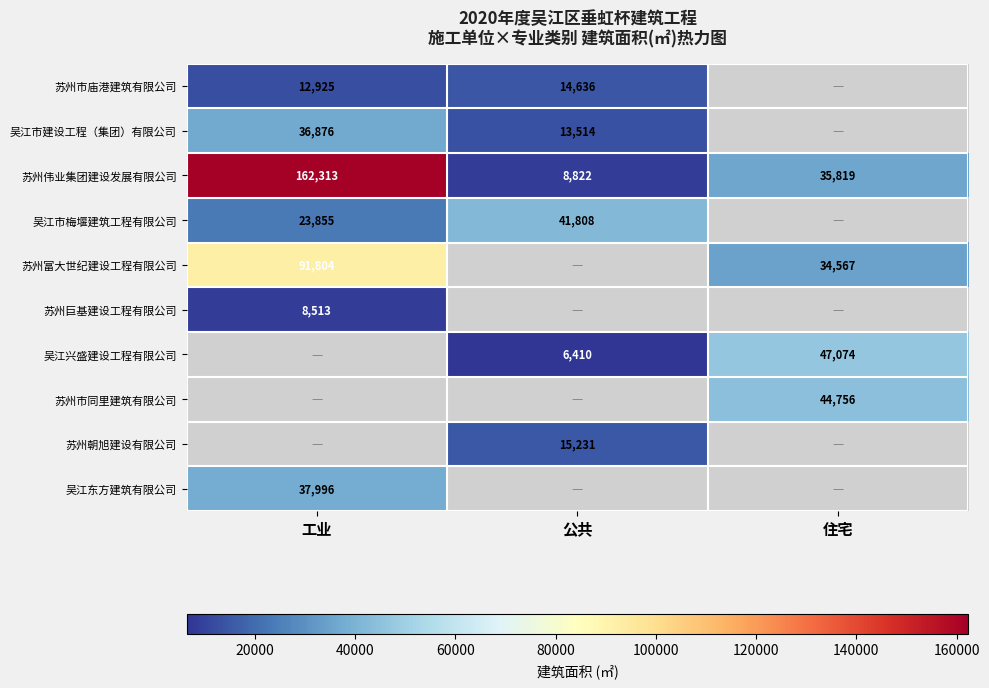

At which label is 苏州伟业集团建设发展有限公司 closest to 85567?

住宅